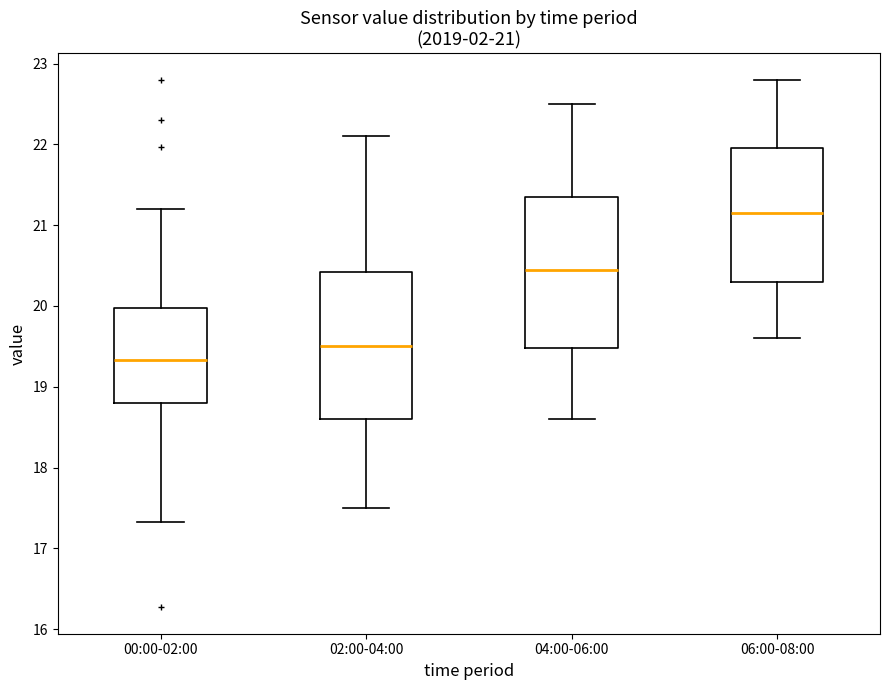

Which box has the lowest median line?

00:00-02:00